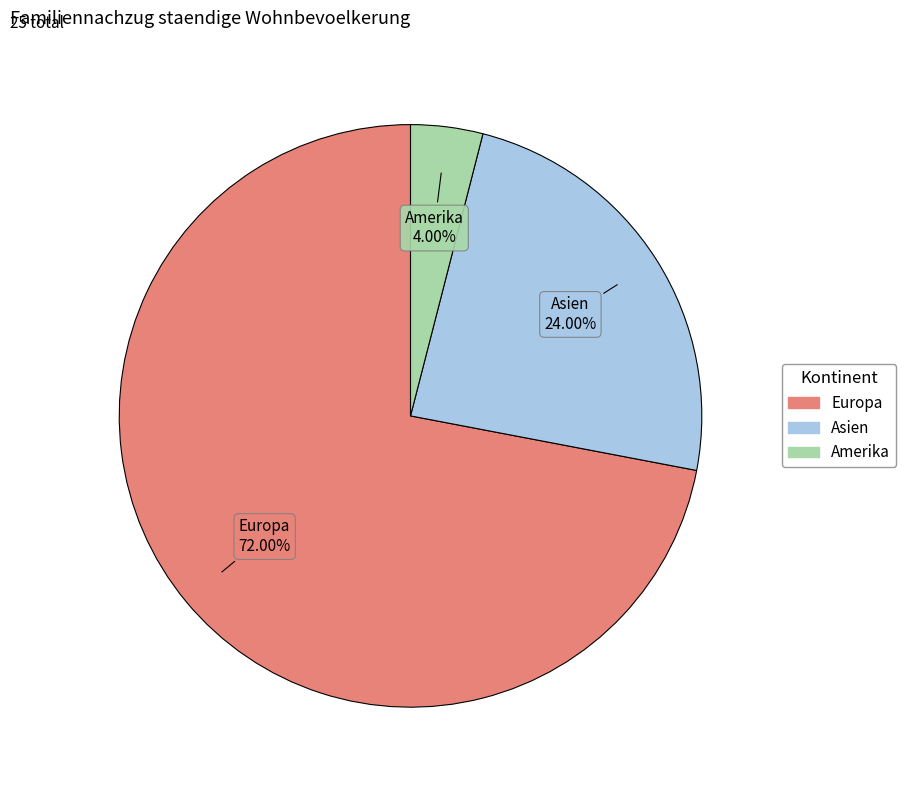

Is there a majority slice in this chart?

Yes